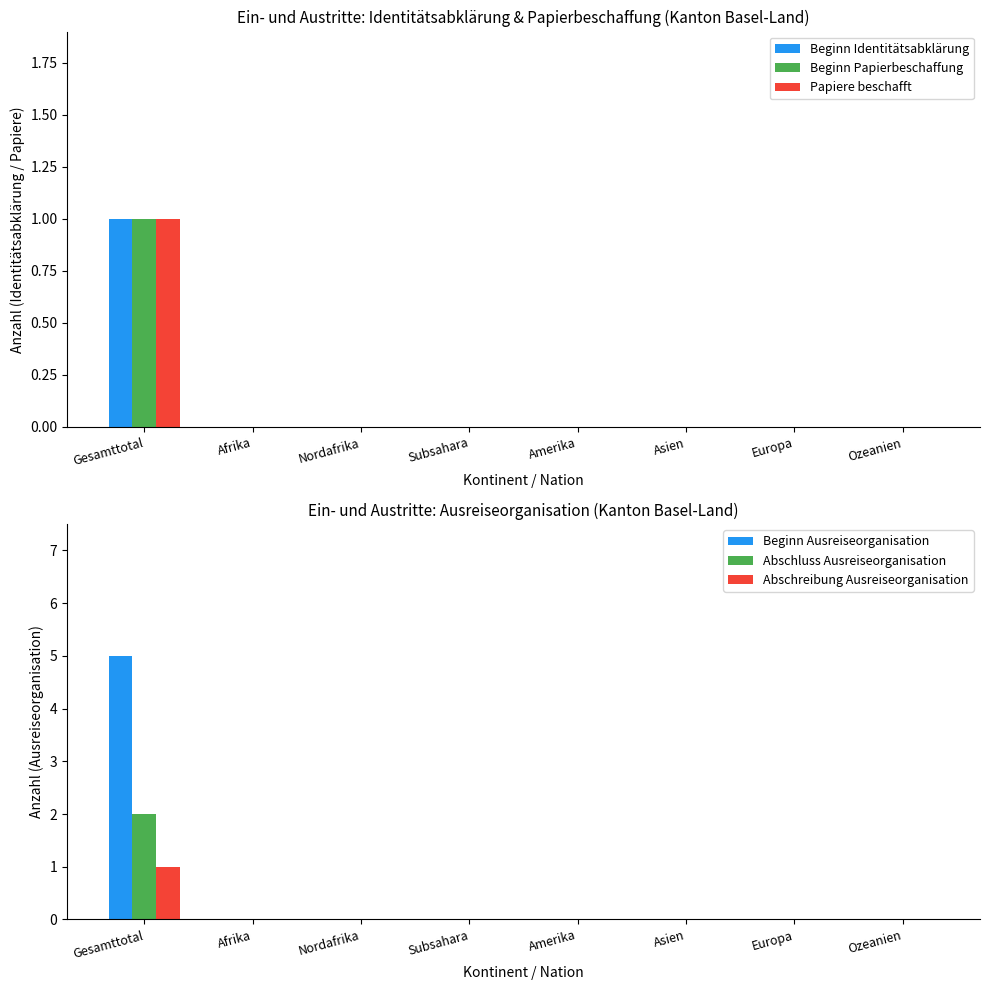

Which category has the highest value across all series?

Gesamttotal